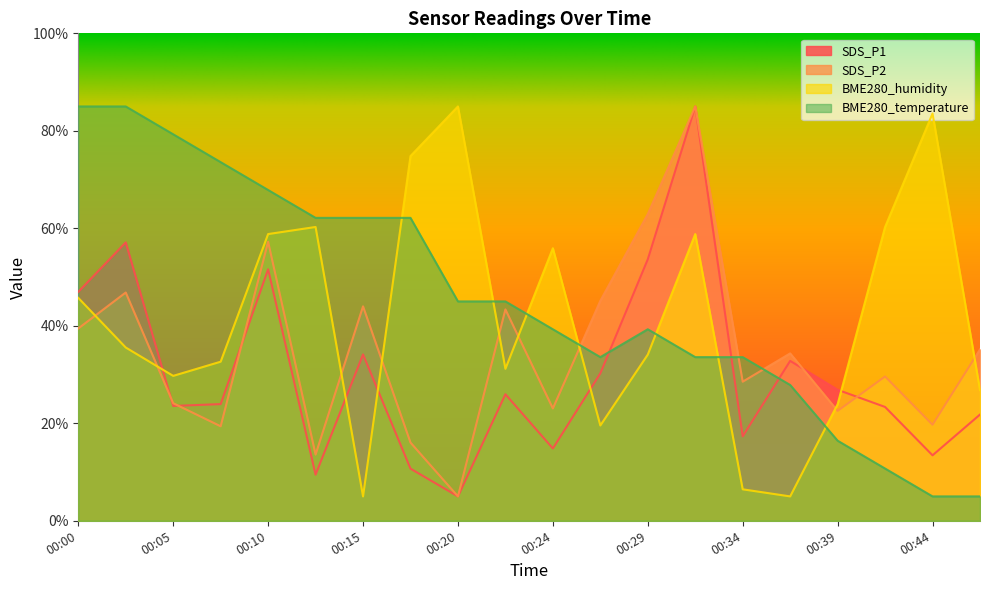

How many times do BME280_temperature and BME280_humidity cross each other?

7